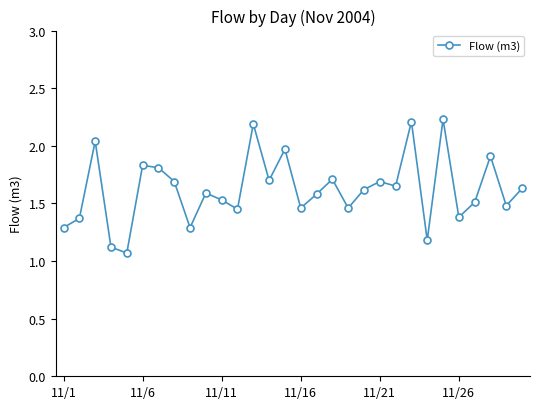

True or false: the data has more than 1 interior local peaks.

True